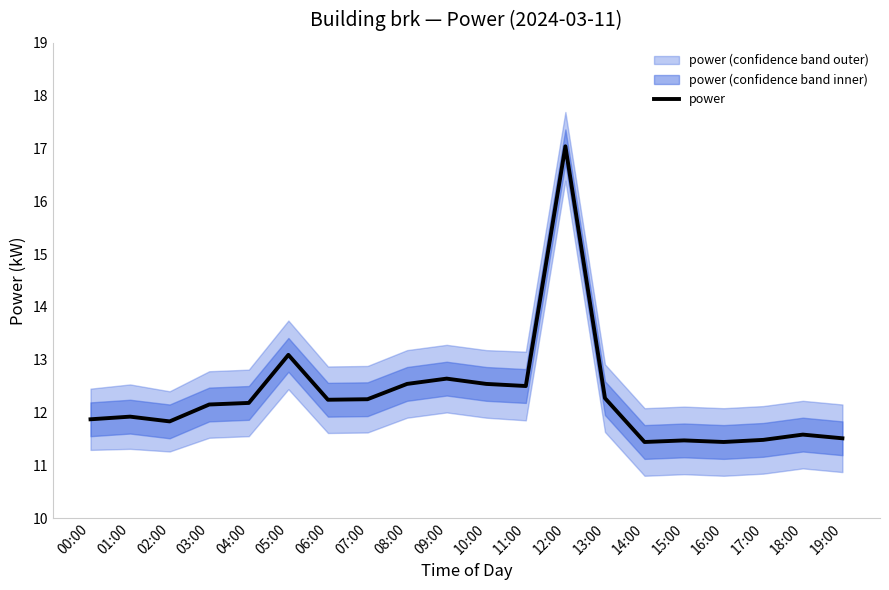

At which category does the chart reach its minimum across all series?

14:00